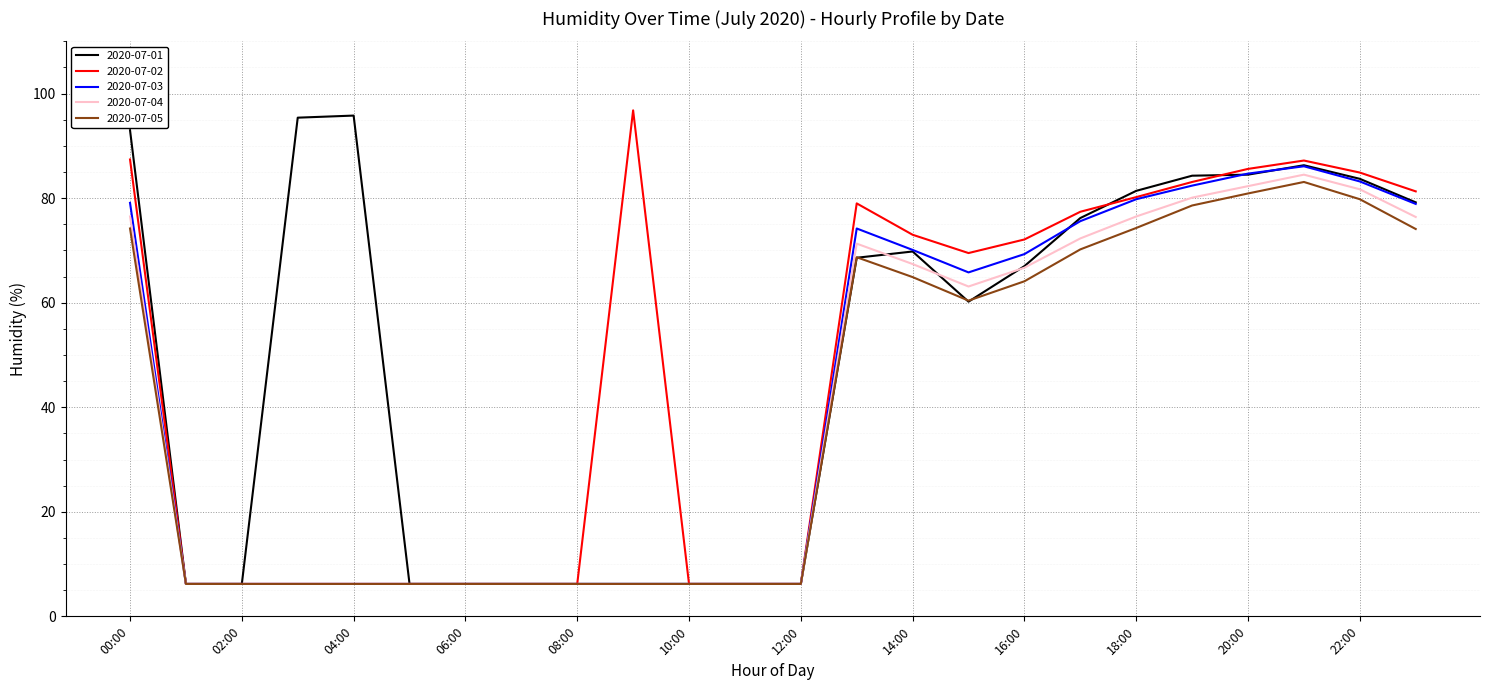

What is the lowest value of the 2020-07-03 series?

6.2